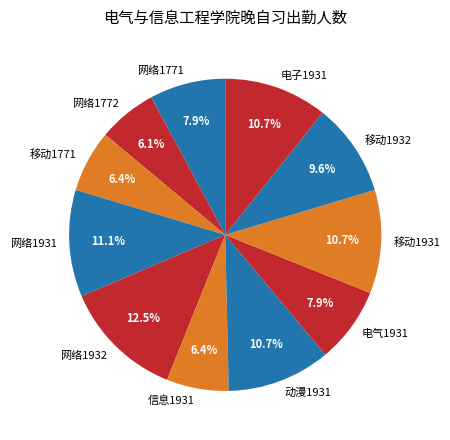

What is the ratio of the value at 网络1772 to the value at 网络1932?

0.5